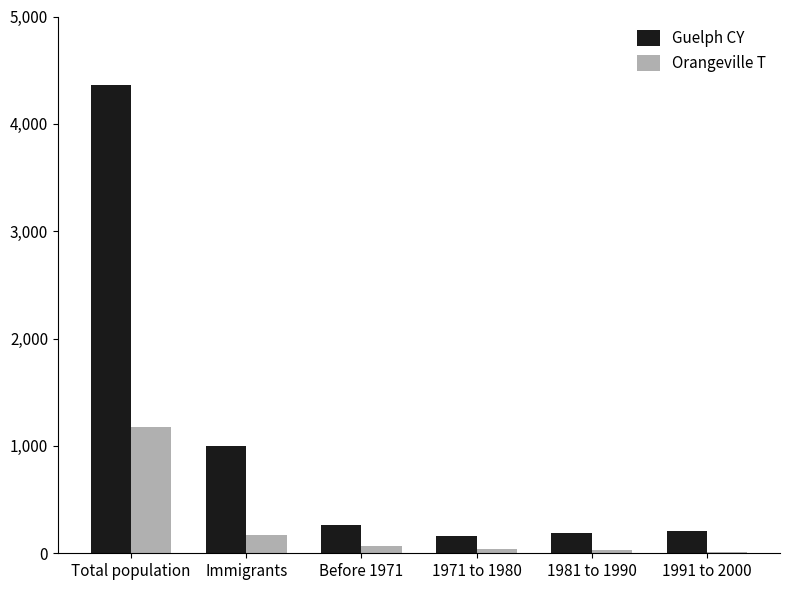

At how many categories does at least one series exceed 3396?

1